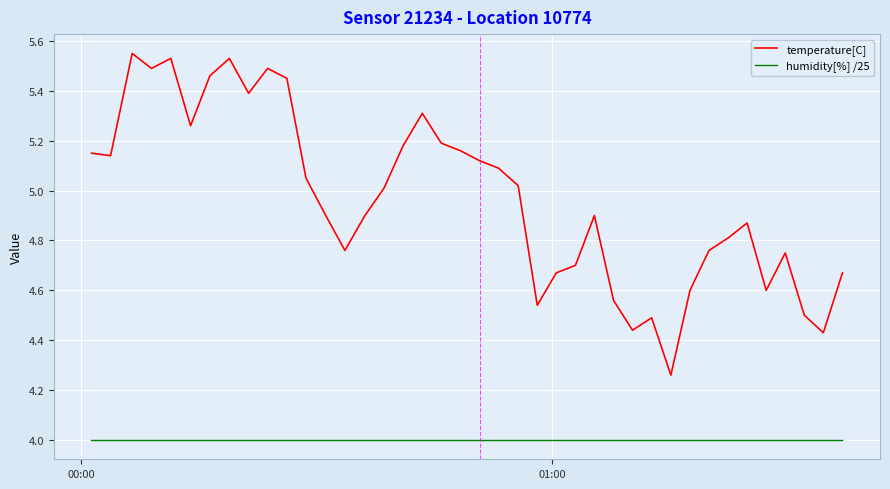

What is the sum of all temperature[C] values?

198.7